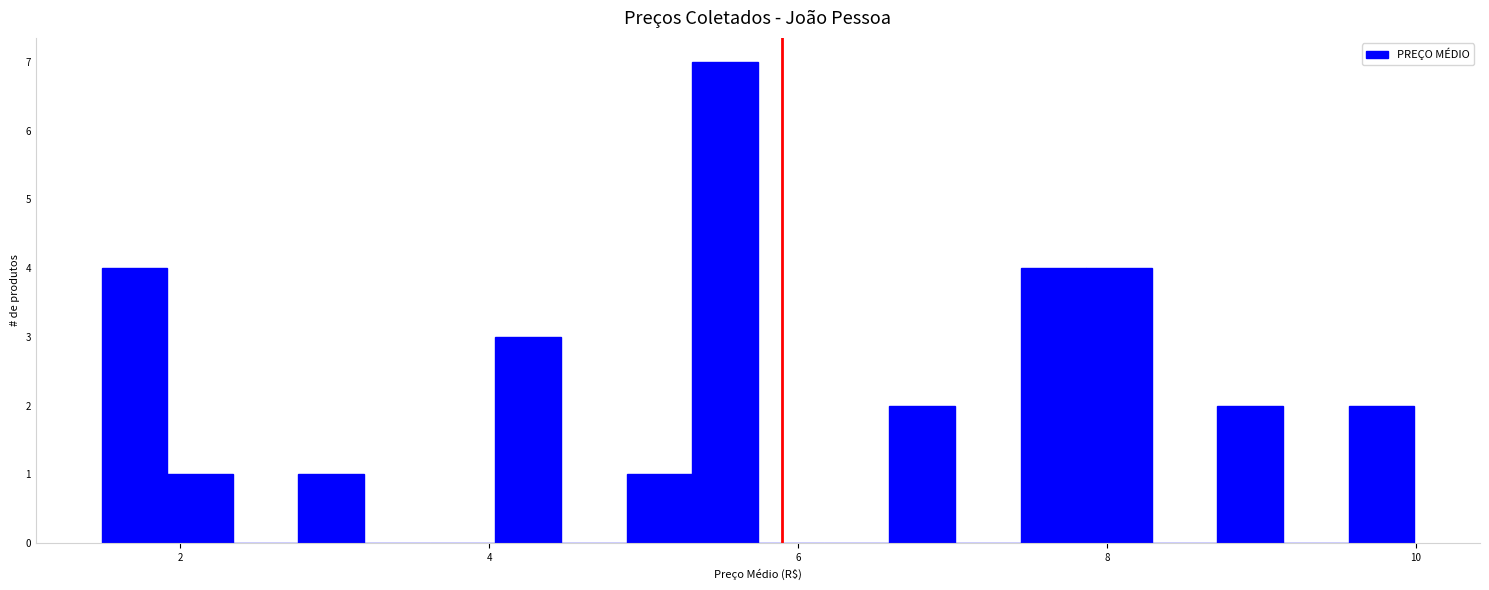

Read against the x-axis, roughly where is the centre of the tallest bar?

5.6